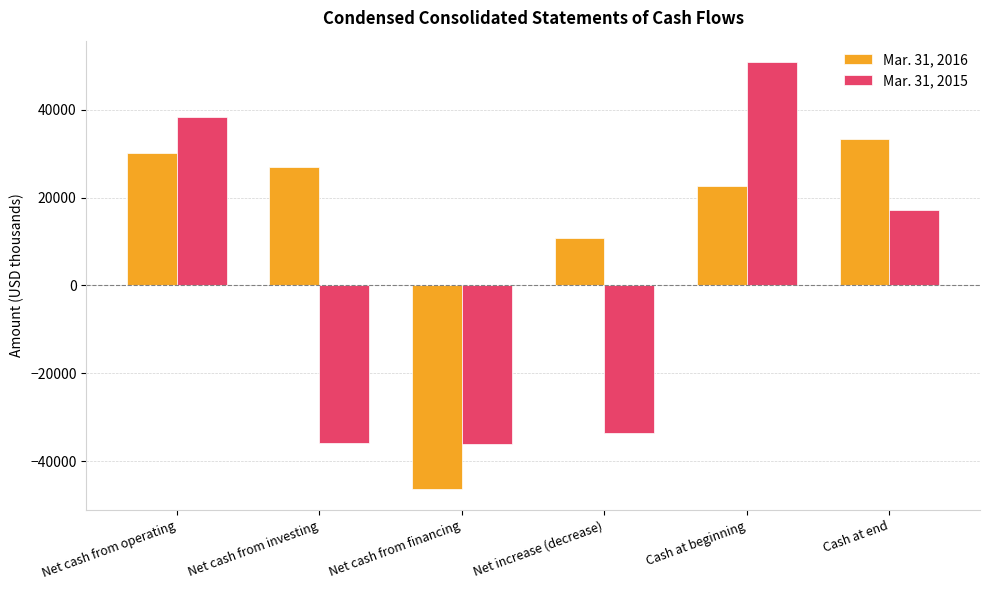

Between Net cash from operating and Cash at beginning, which series saw the biggest shift?

Mar. 31, 2015